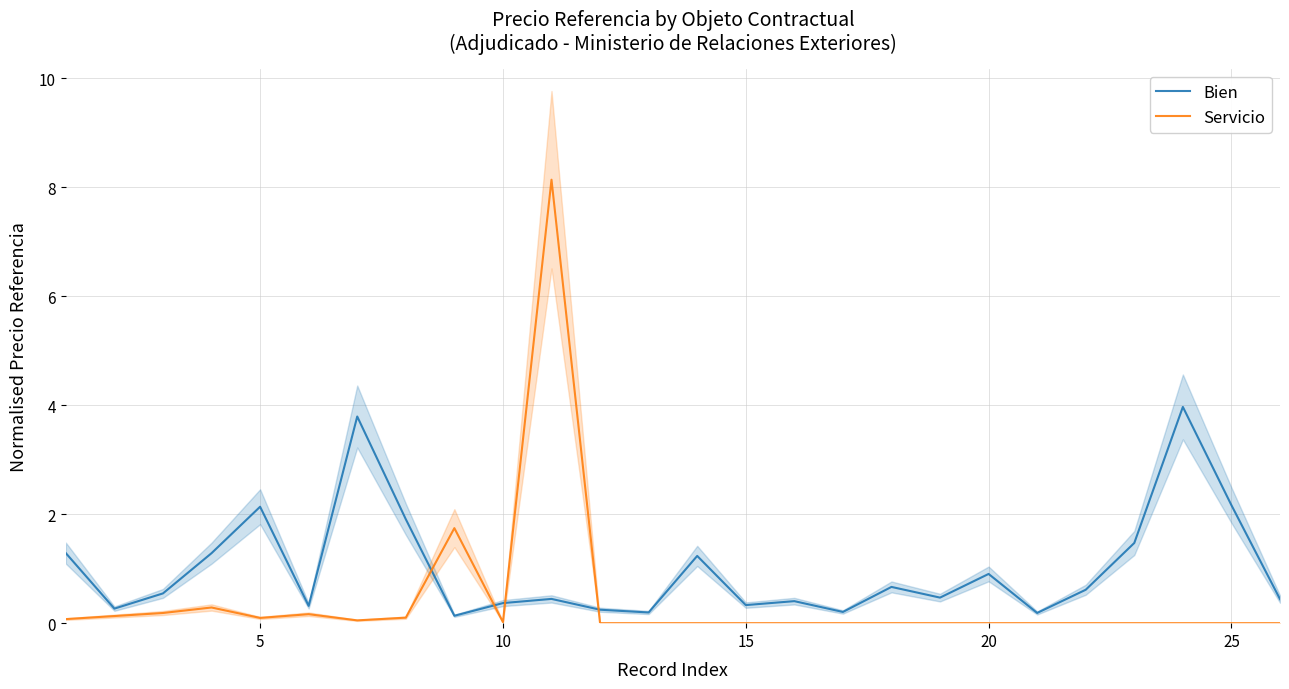

True or false: Servicio has a value of 0.0 at 20.

True